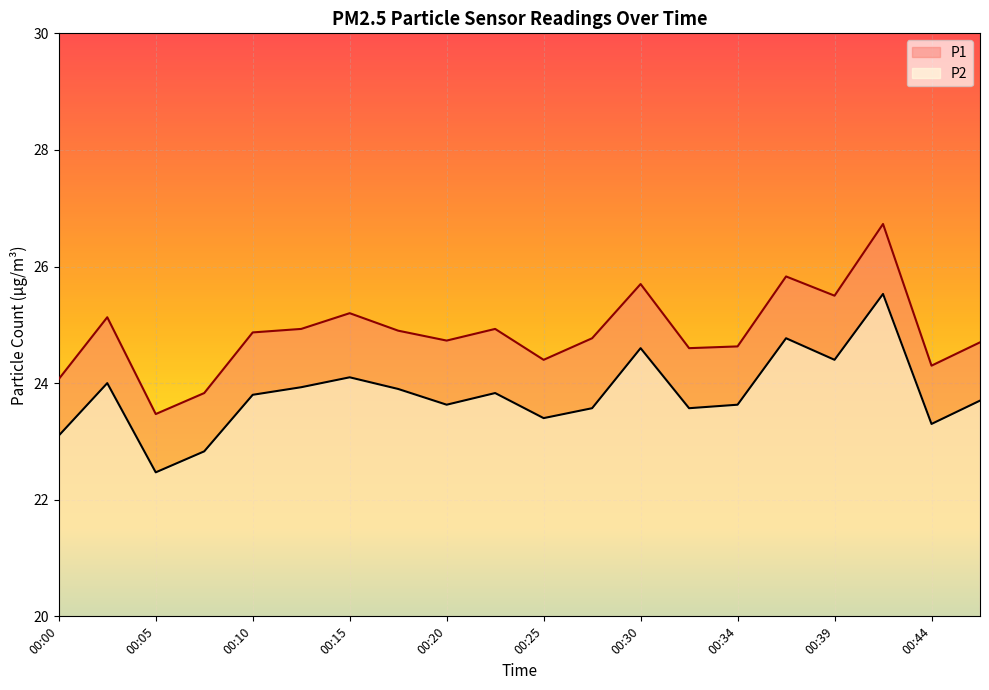

True or false: P1 and P2 intersect in this chart.

False